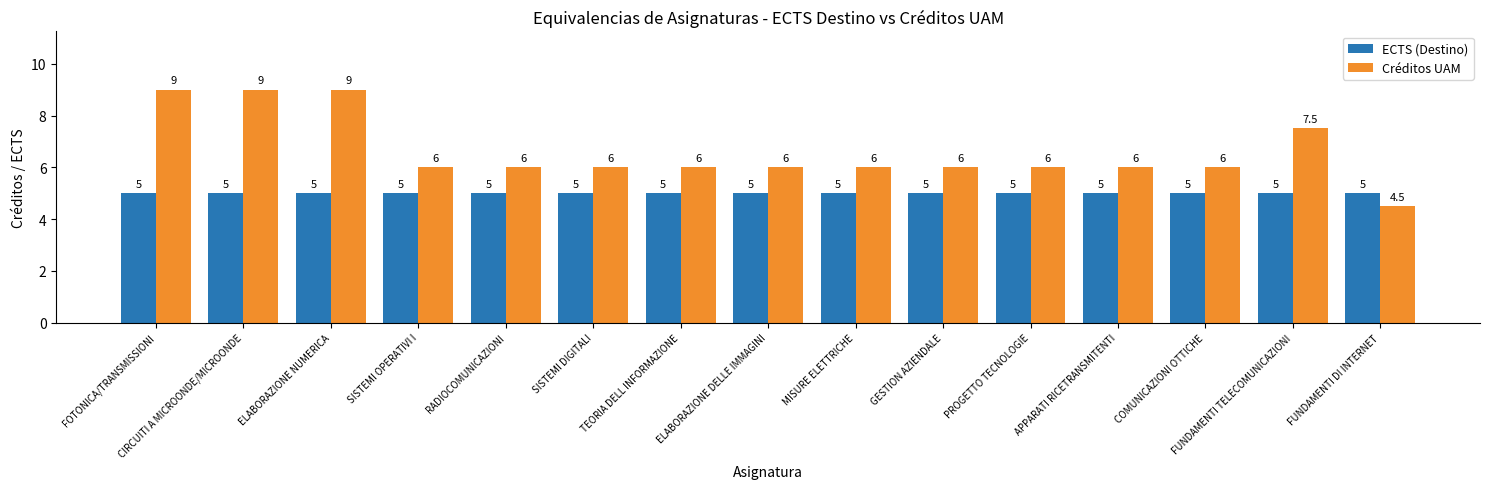

What is the total value across all series at APPARATI RICETRANSMITENTI?

11.0